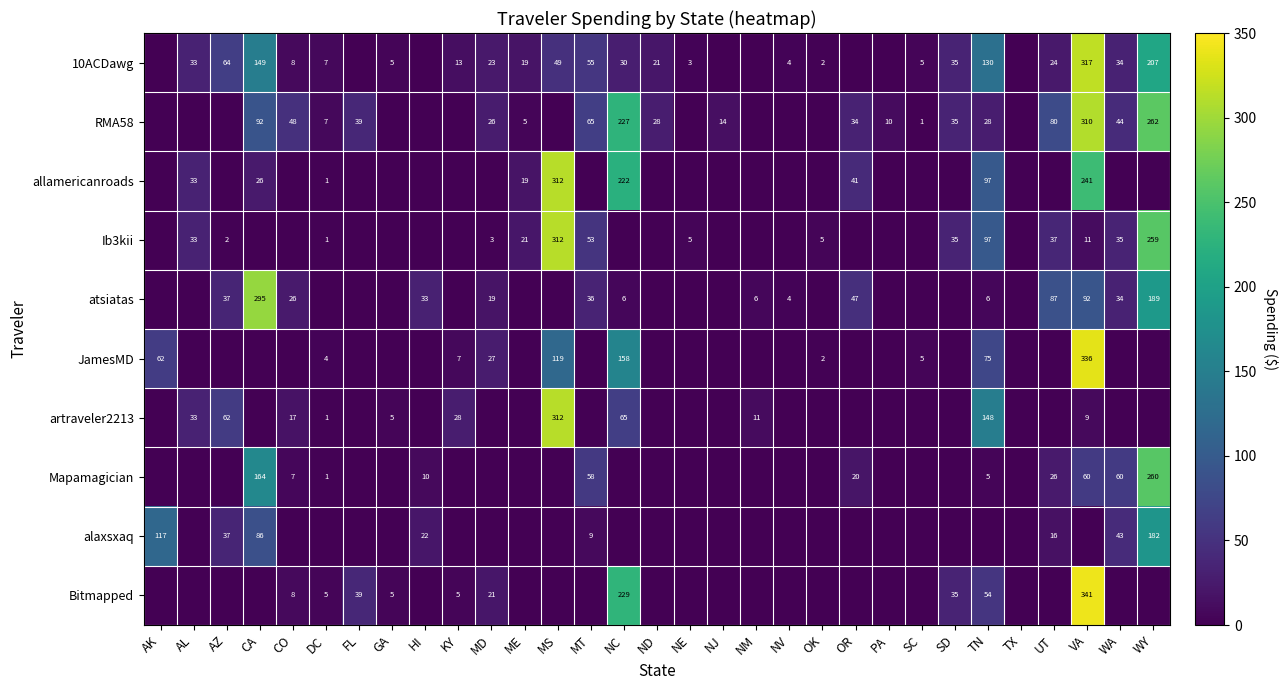

The RMA58 series shows 42 at ND. True or false?

False